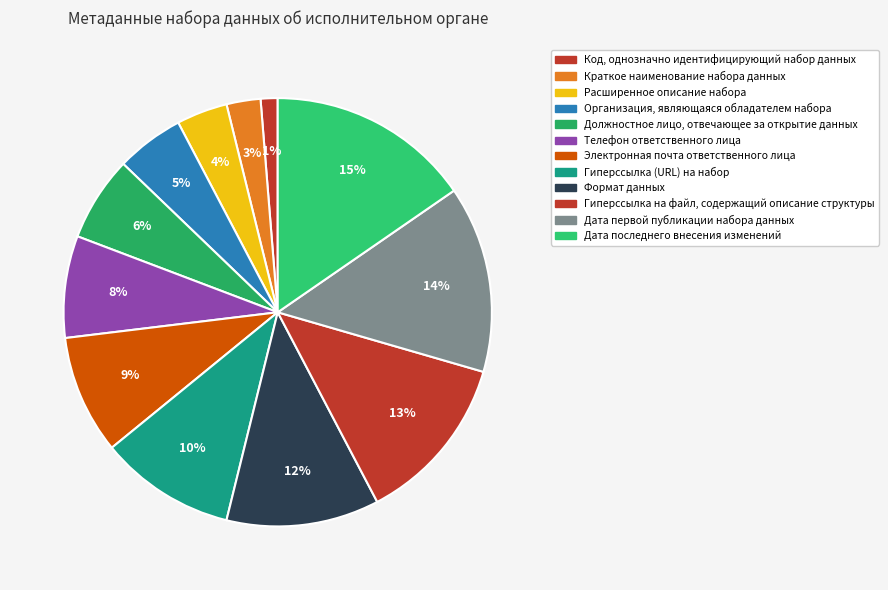

How many slices are in this pie chart?

12